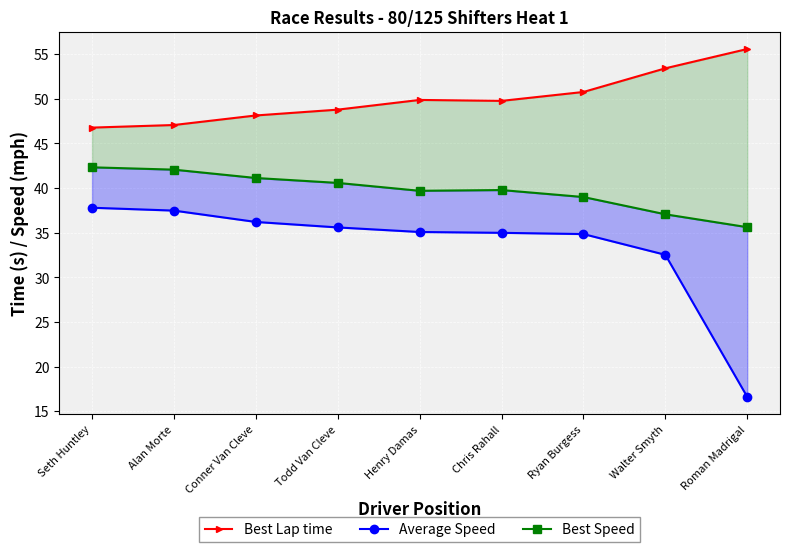

At how many categories does at least one series exceed 34?

9